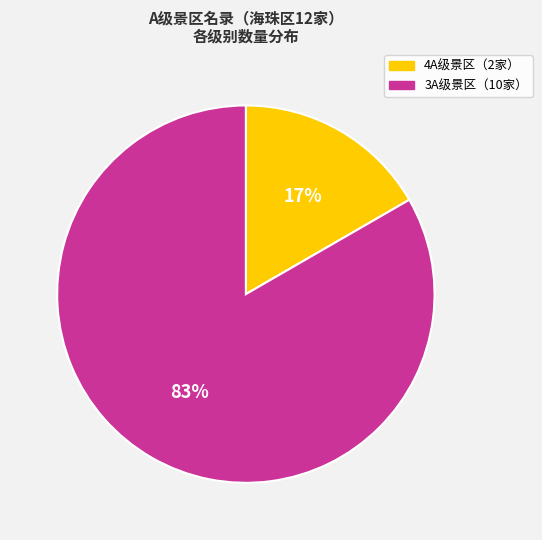

To the nearest percent, what is the average slice percentage?

50%